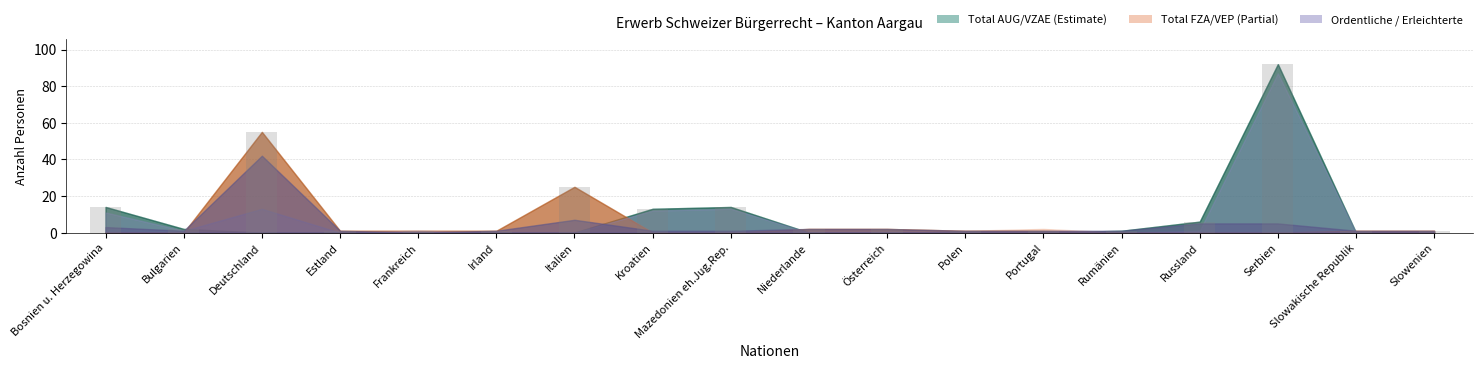

Between Serbien and Rumänien, which is larger?

Serbien